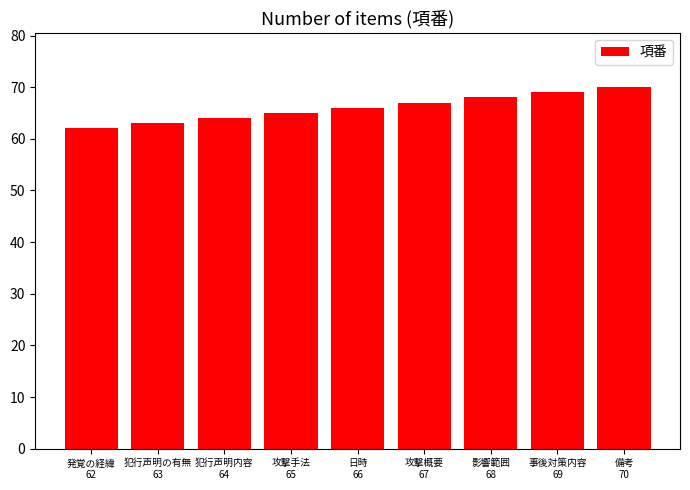

What is the sum of the values at 日時
66 and 犯行声明の有無
63?

129